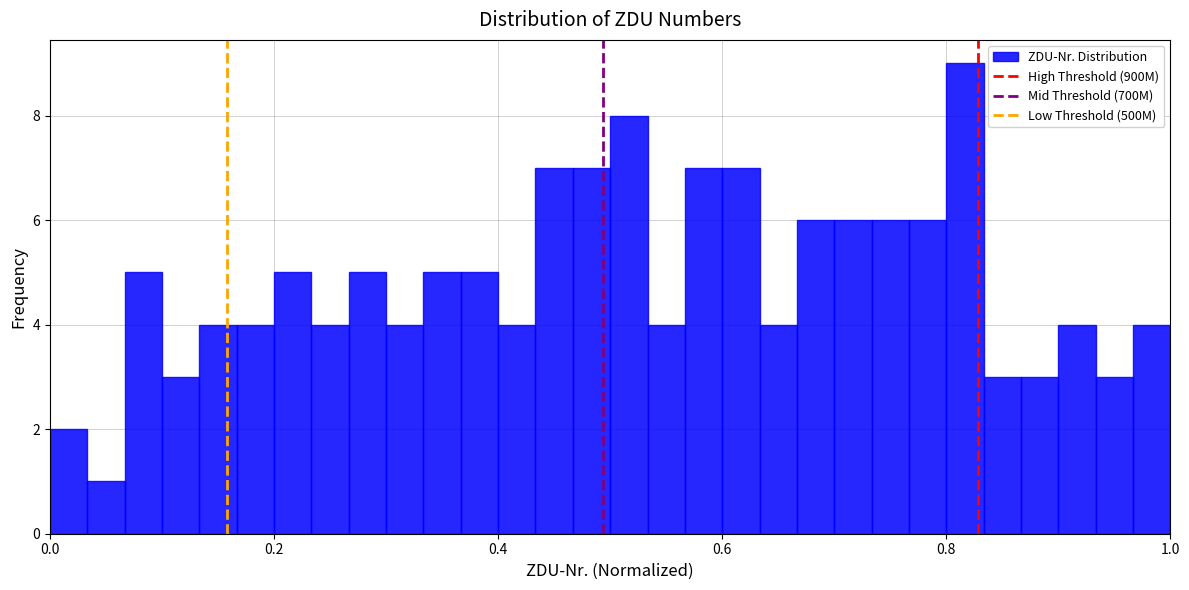

Around what value on the x-axis is the tallest bar? Give the approximate position of its centre, as read against the axis.

0.82